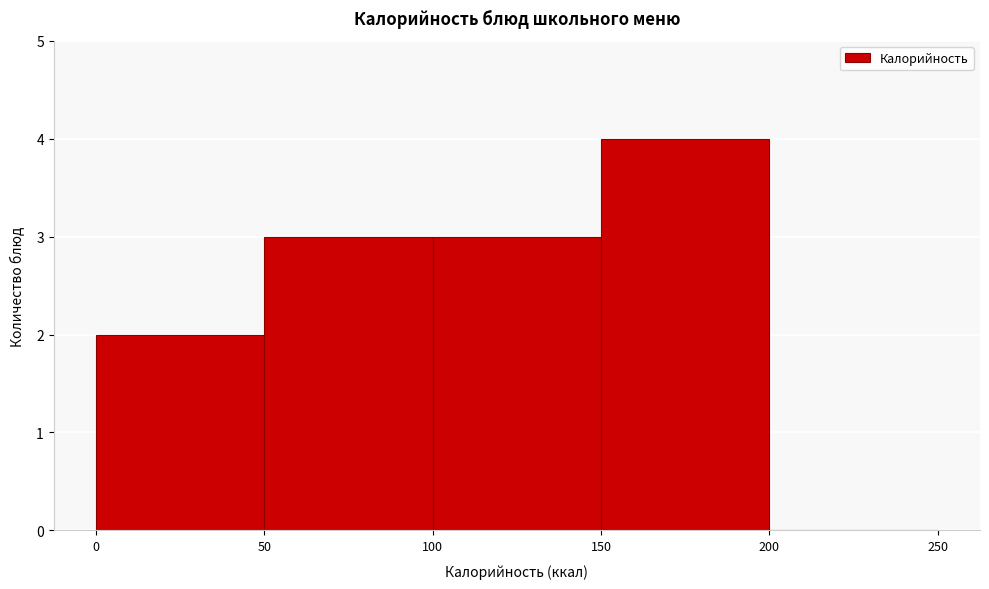

Reading left to right, transcribe this chart: for each bar, give the range it covers on the x-axis and its height. The values are not printed on the chart, so give them approximately, as read against the axis.

0 to 50: 2
50 to 100: 3
100 to 150: 3
150 to 200: 4
200 to 250: 0